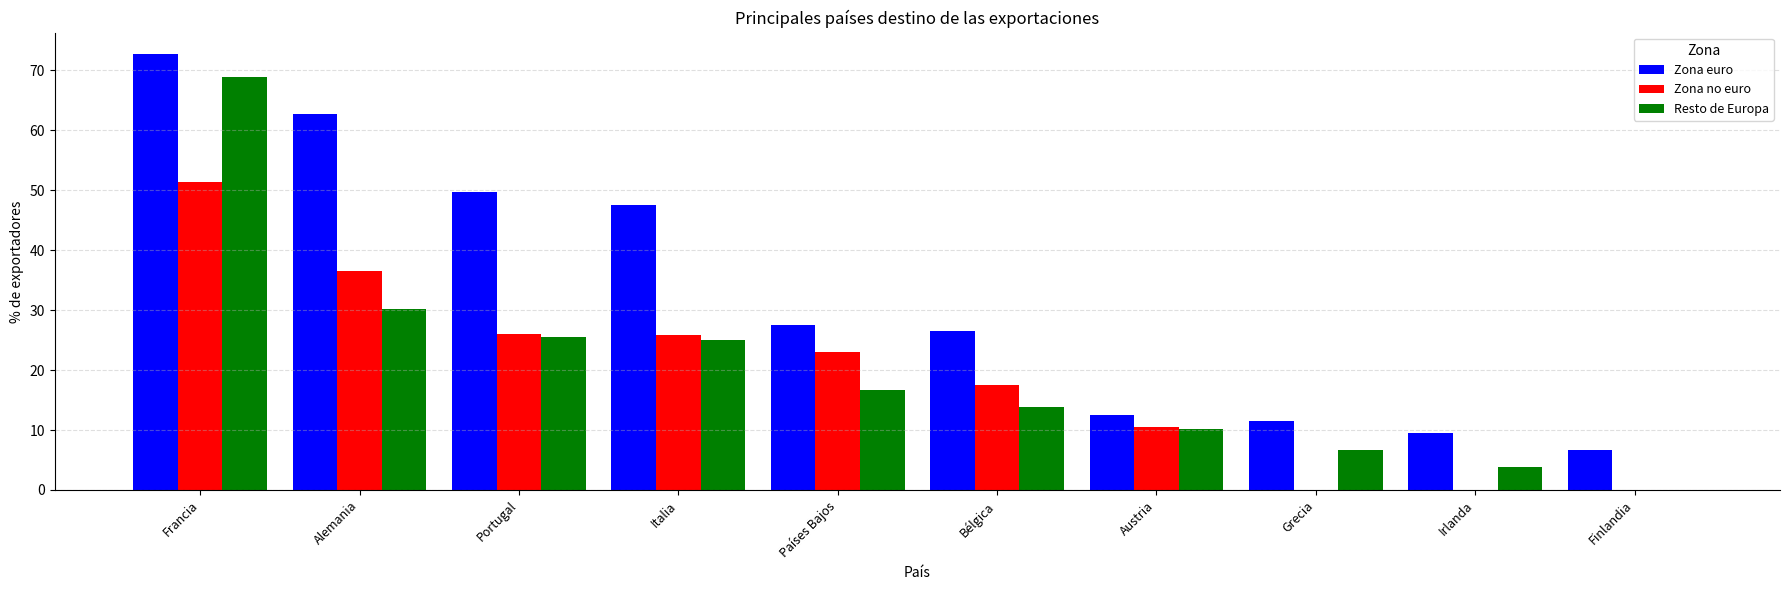

What are all the series names shown in the legend?

Zona euro, Zona no euro, Resto de Europa